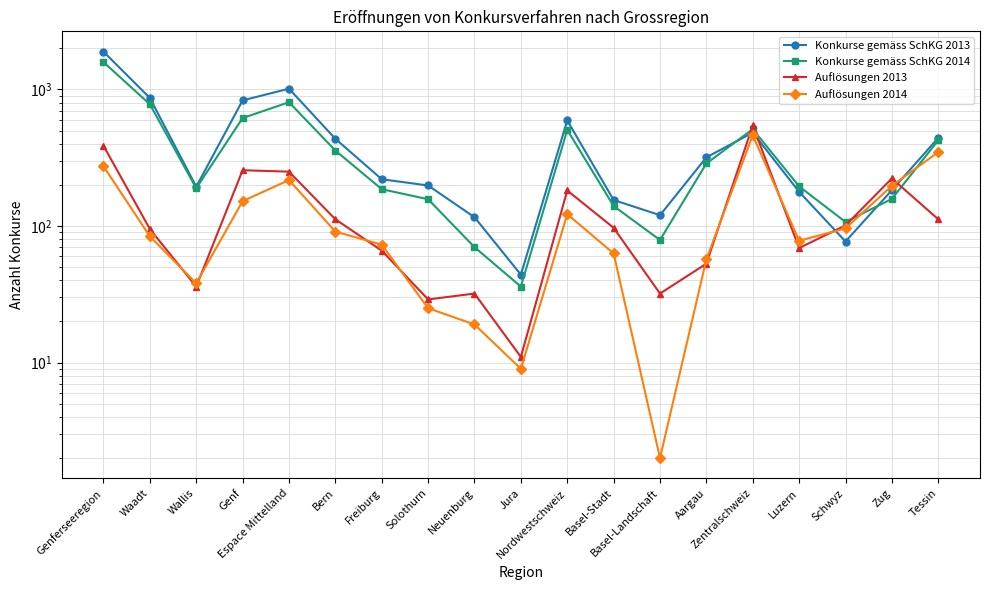

True or false: Auflösungen 2014 has a value of 63 at Basel-Stadt.

True